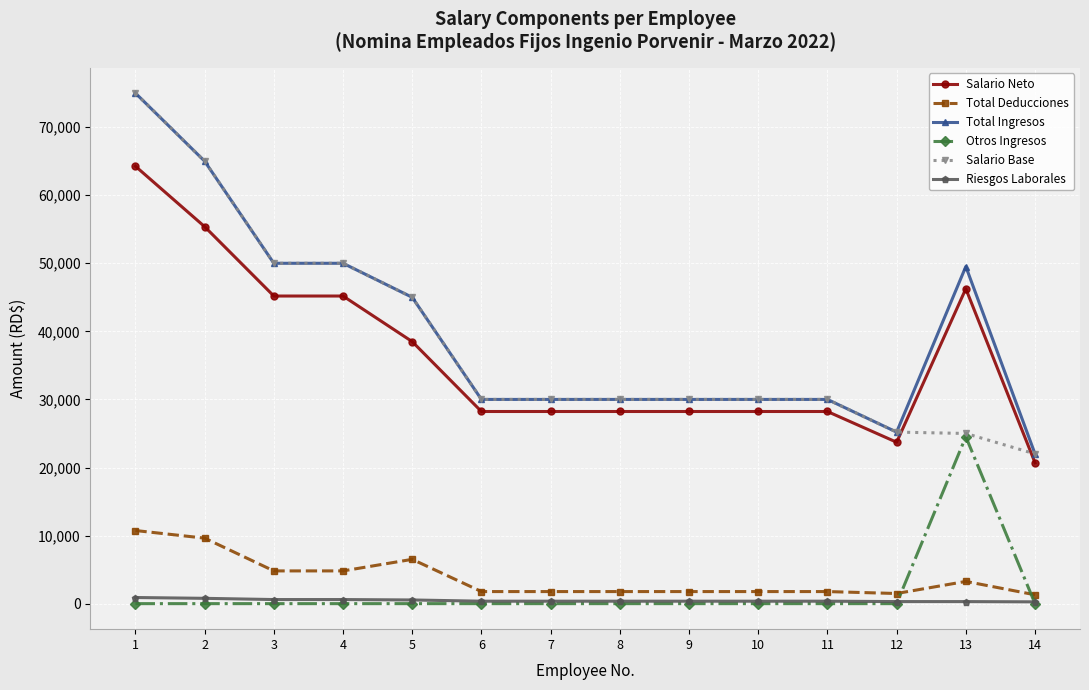

At which category is the sum across all series the highest?

1